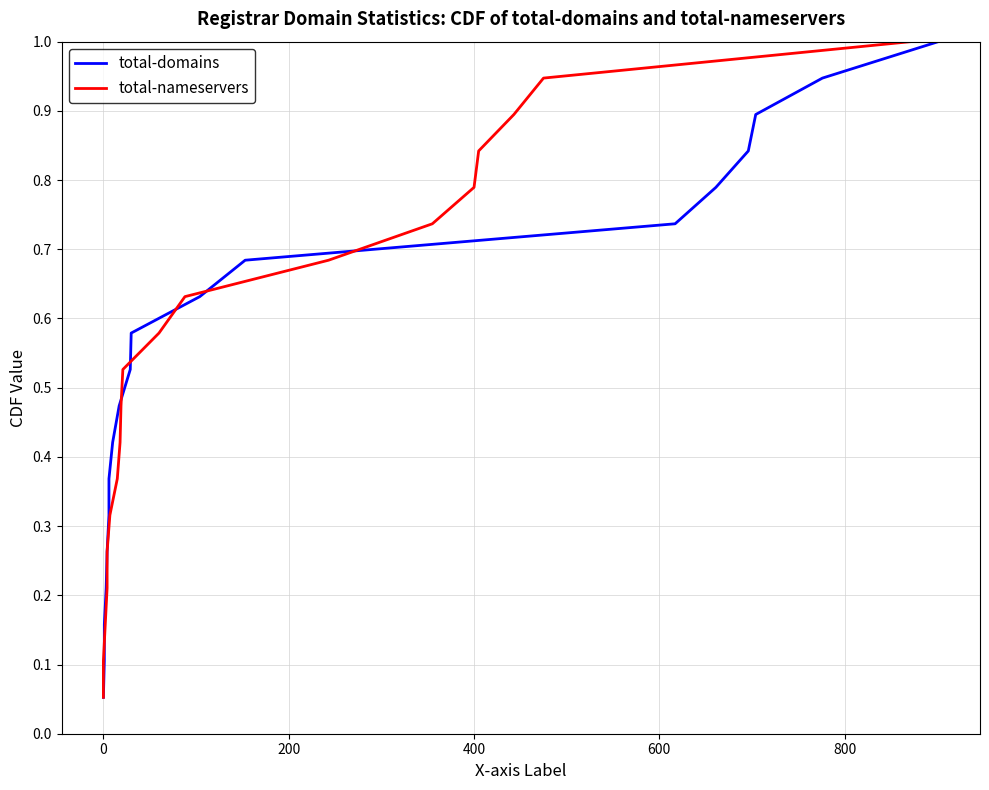

What is the difference between the second highest and minimum values in the total-domains series?

0.9